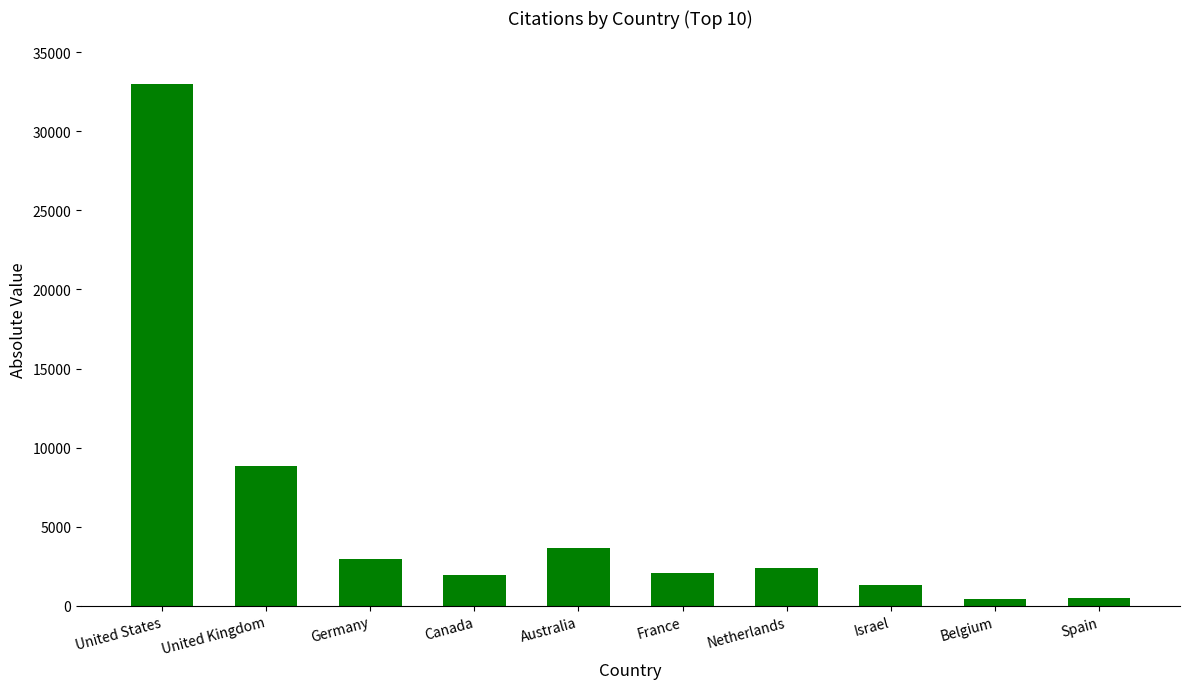

What is the difference between the second highest and second lowest values?

8393